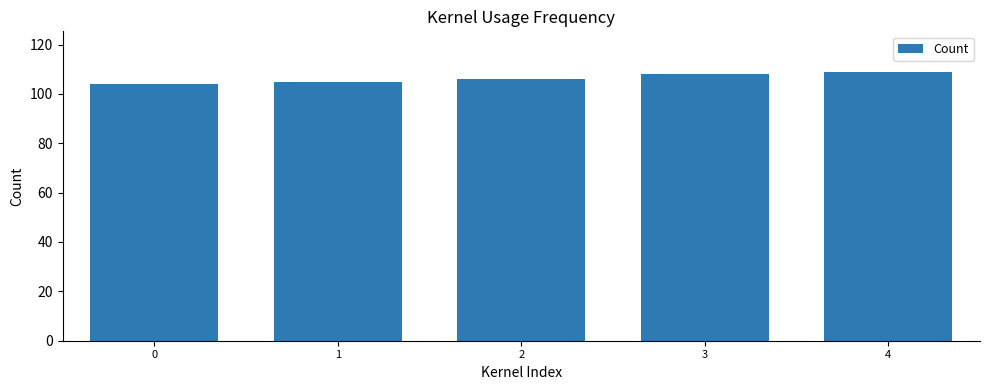

The value at 4 is 184. True or false?

False